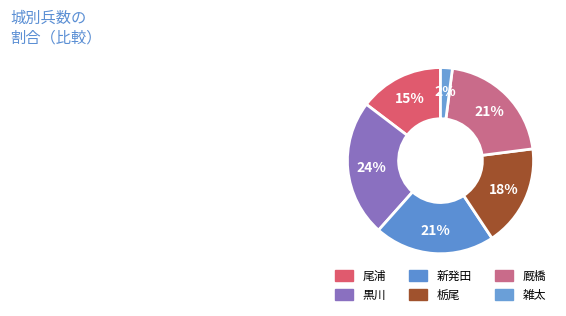

Which category has the biggest portion of the pie?

黒川